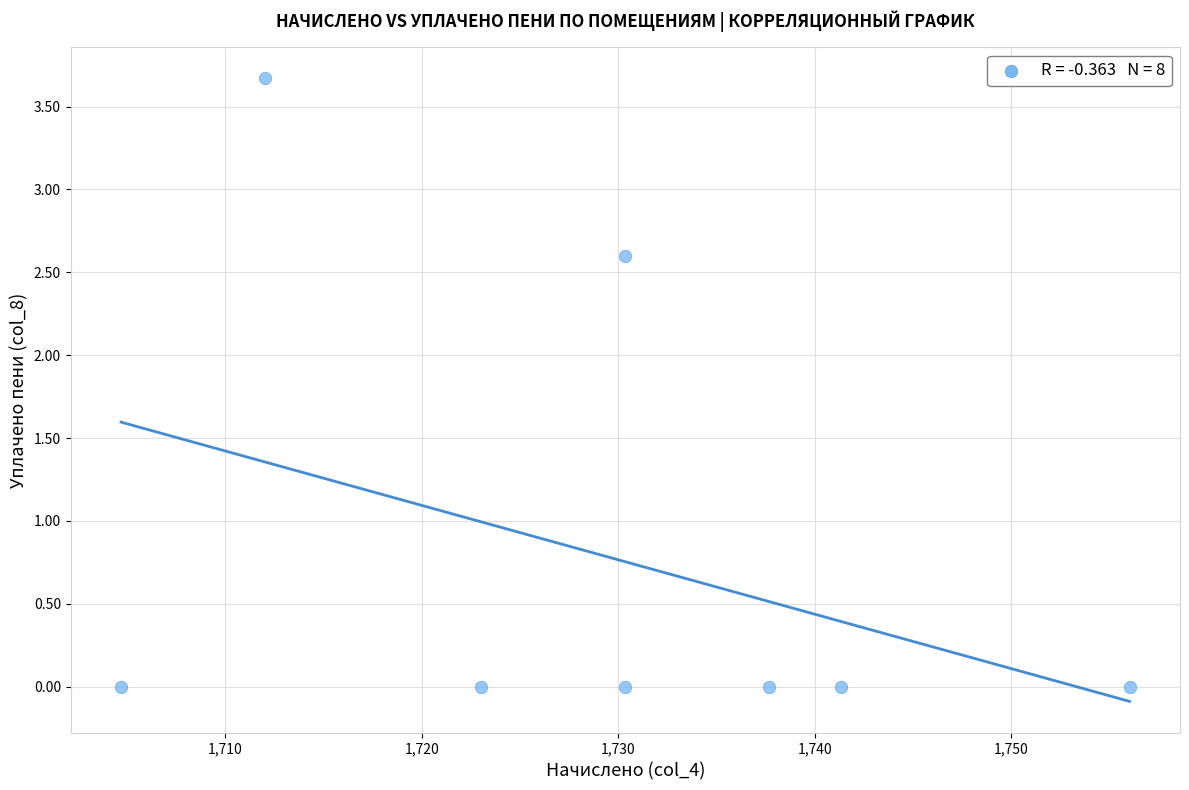

What is the range of X values (max minus min)?

51.3